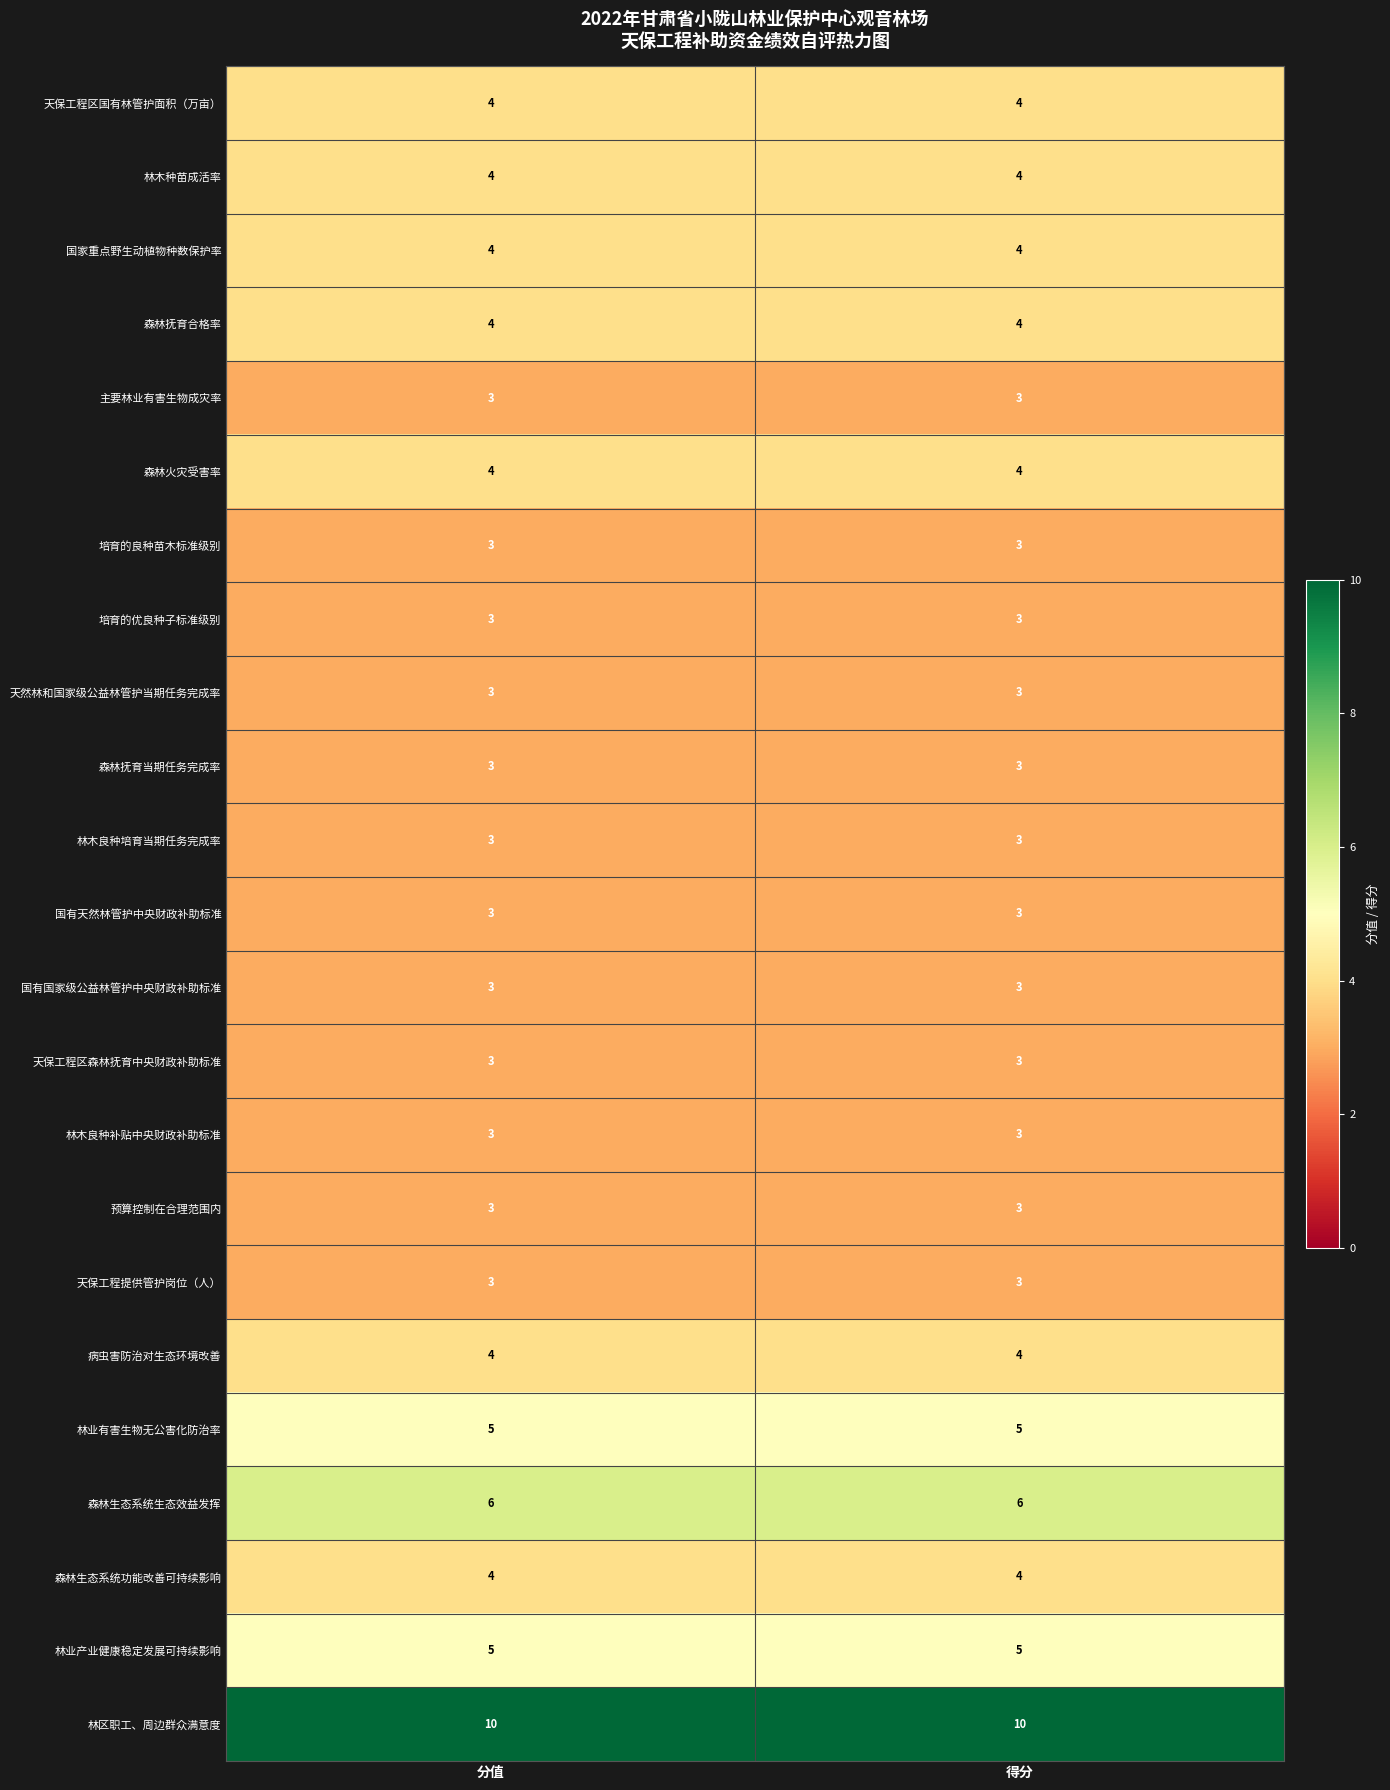

What is the minimum value for 林木良种培育当期任务完成率?

3